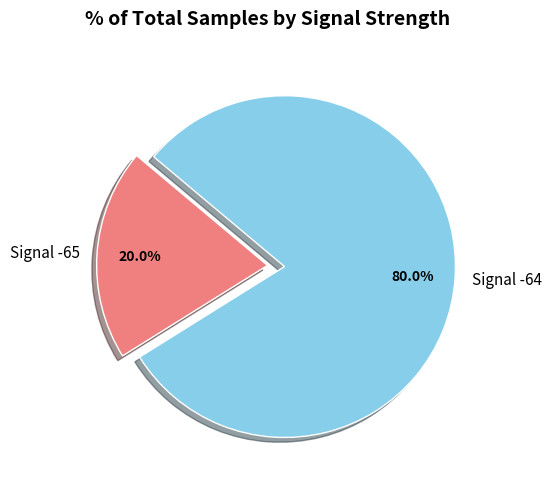

To the nearest percent, what is the average slice percentage?

50%